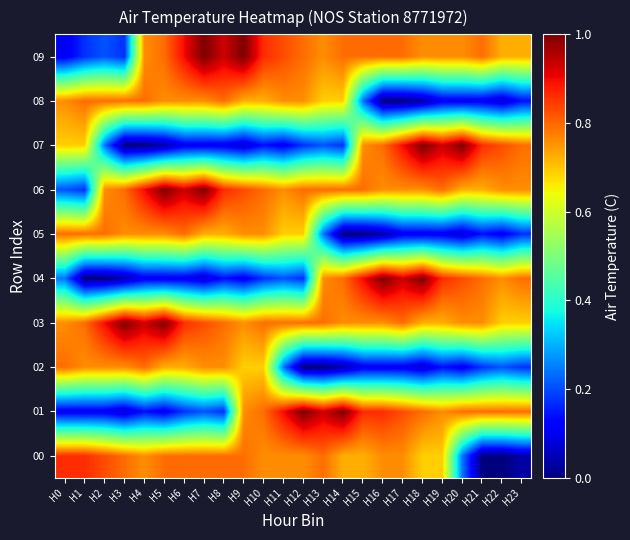

What is the difference between the highest and lowest values at H22?

0.8